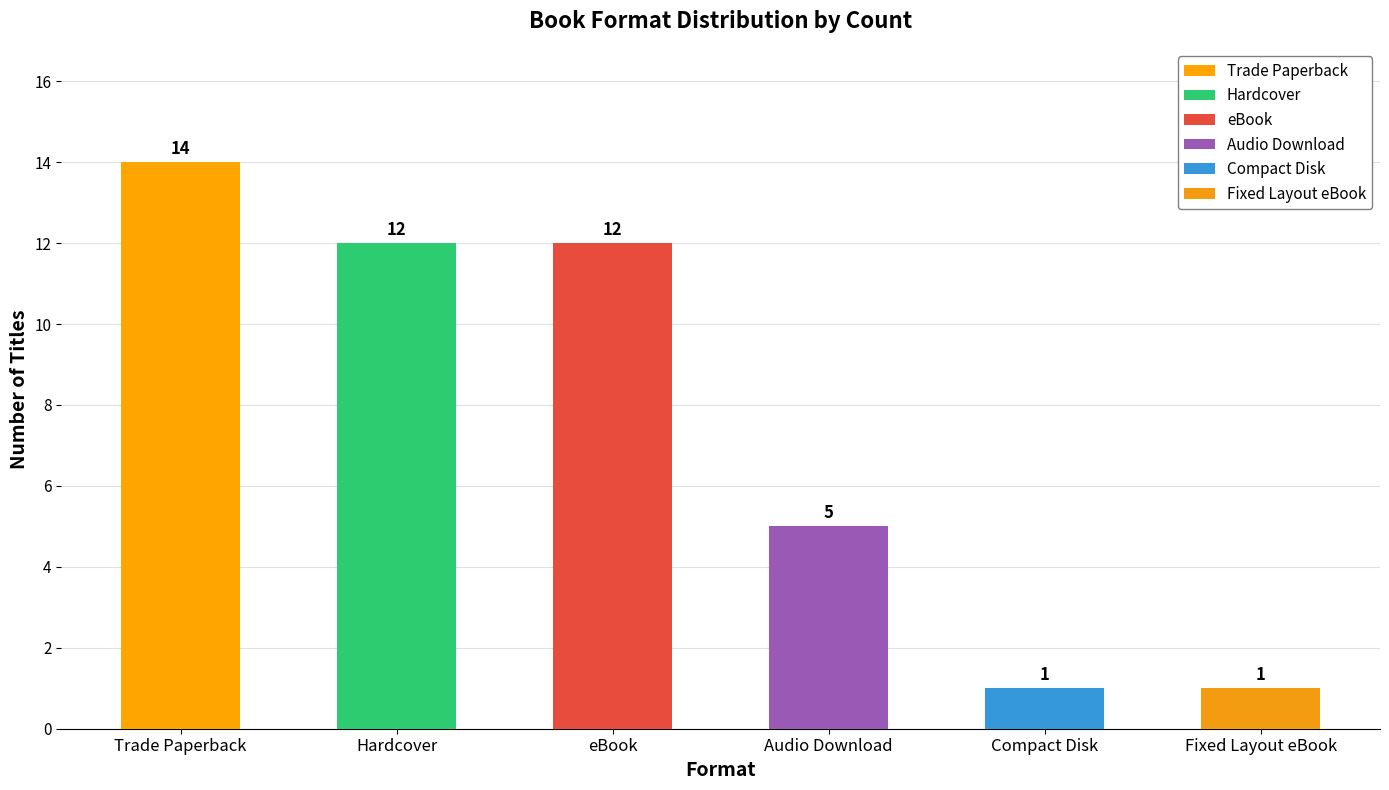

How many bars are there in total?

6